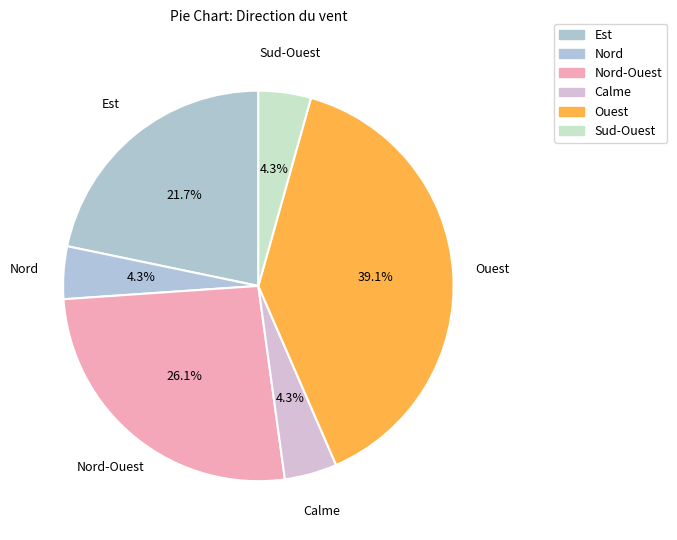

What portion of the pie excludes Ouest?

60.9%